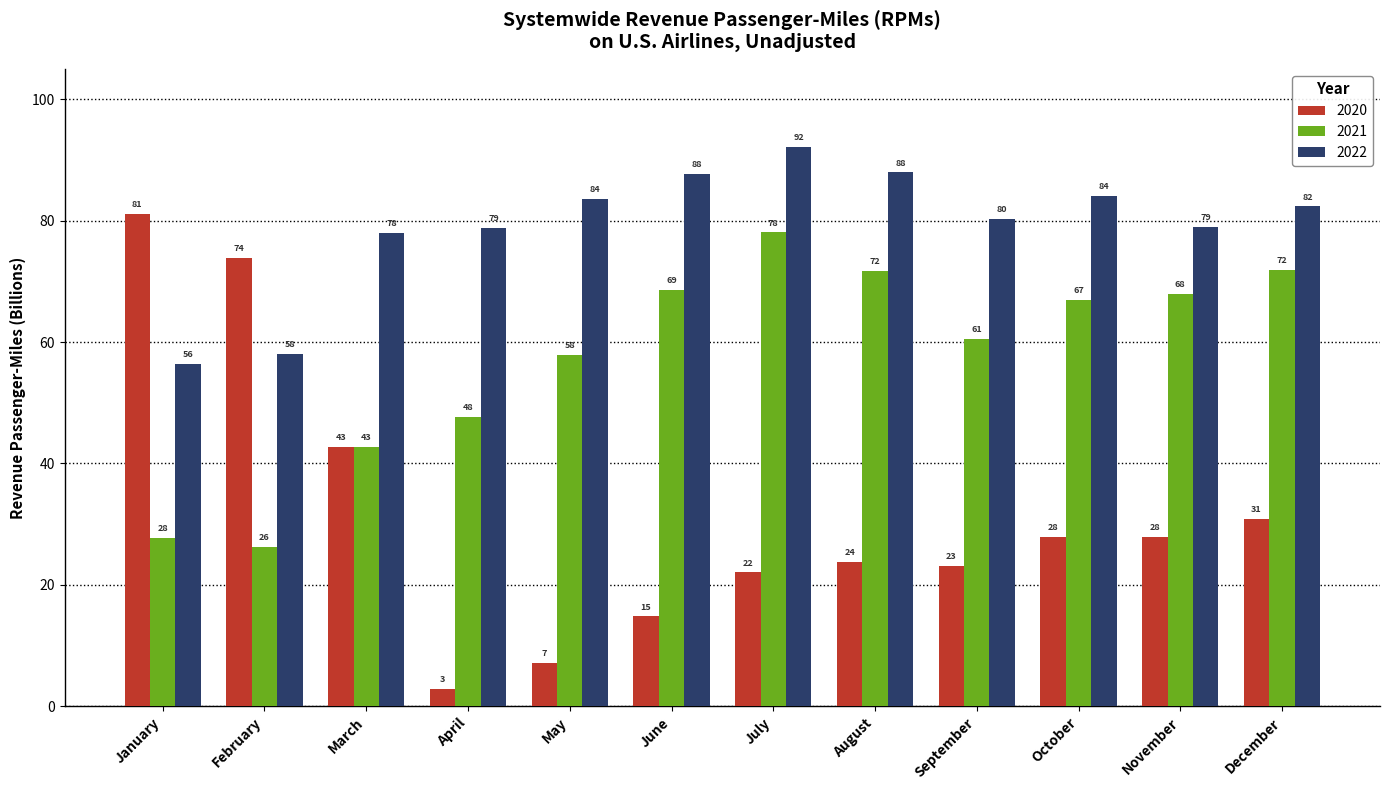

At how many categories does at least one series exceed 67?

12